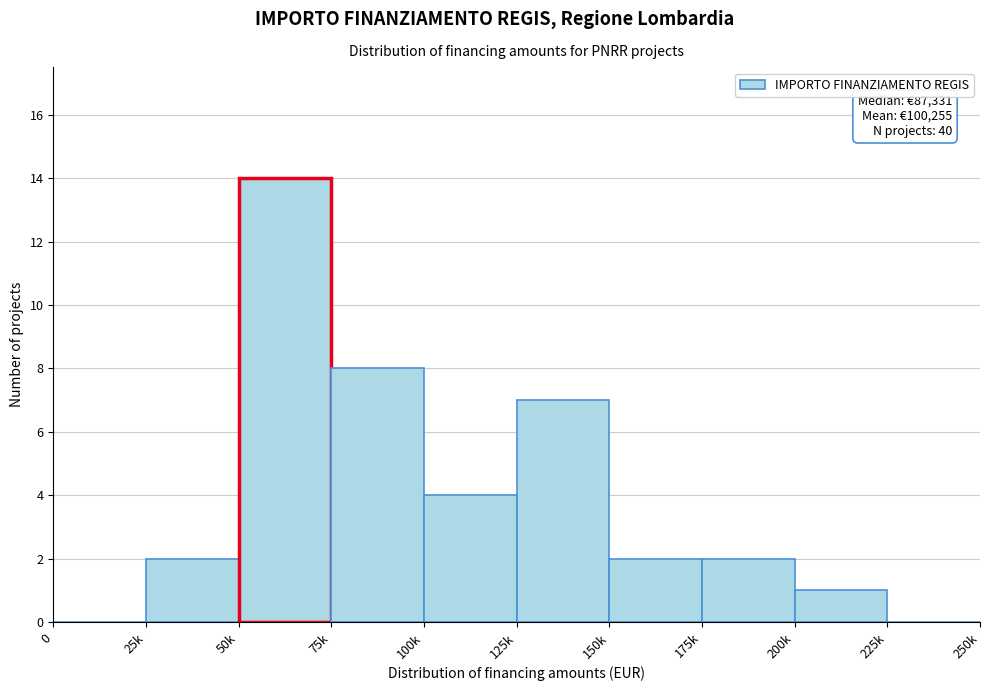

Reading left to right, extract all data points from this chart.

0=0	25k=2	50k=14	75k=8	100k=4	125k=7	150k=2	175k=2	200k=1	225k=0